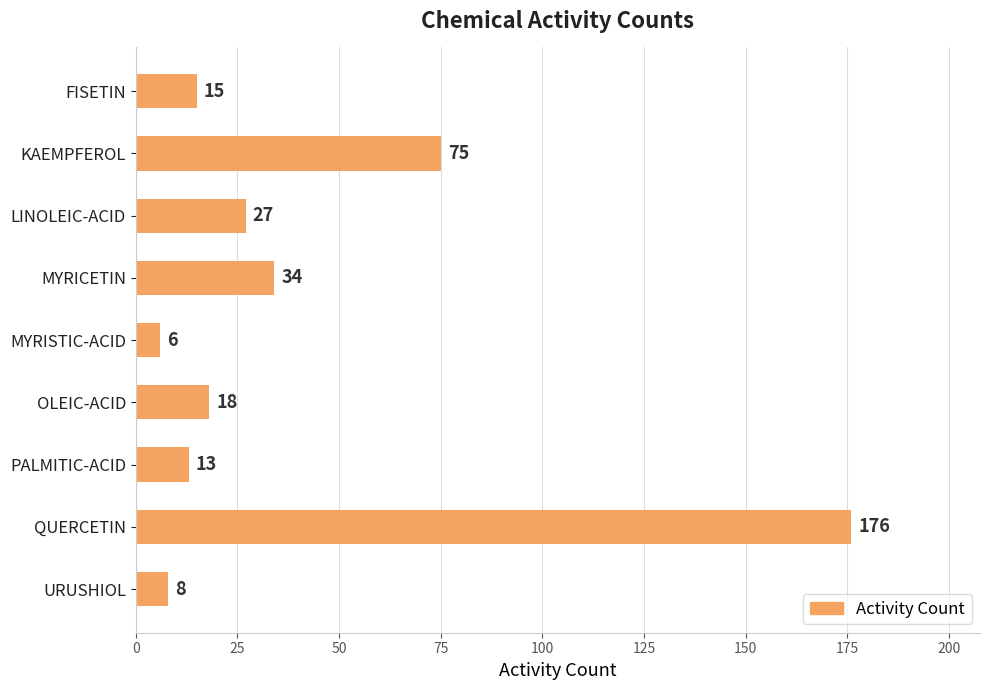

What is the average value?

41